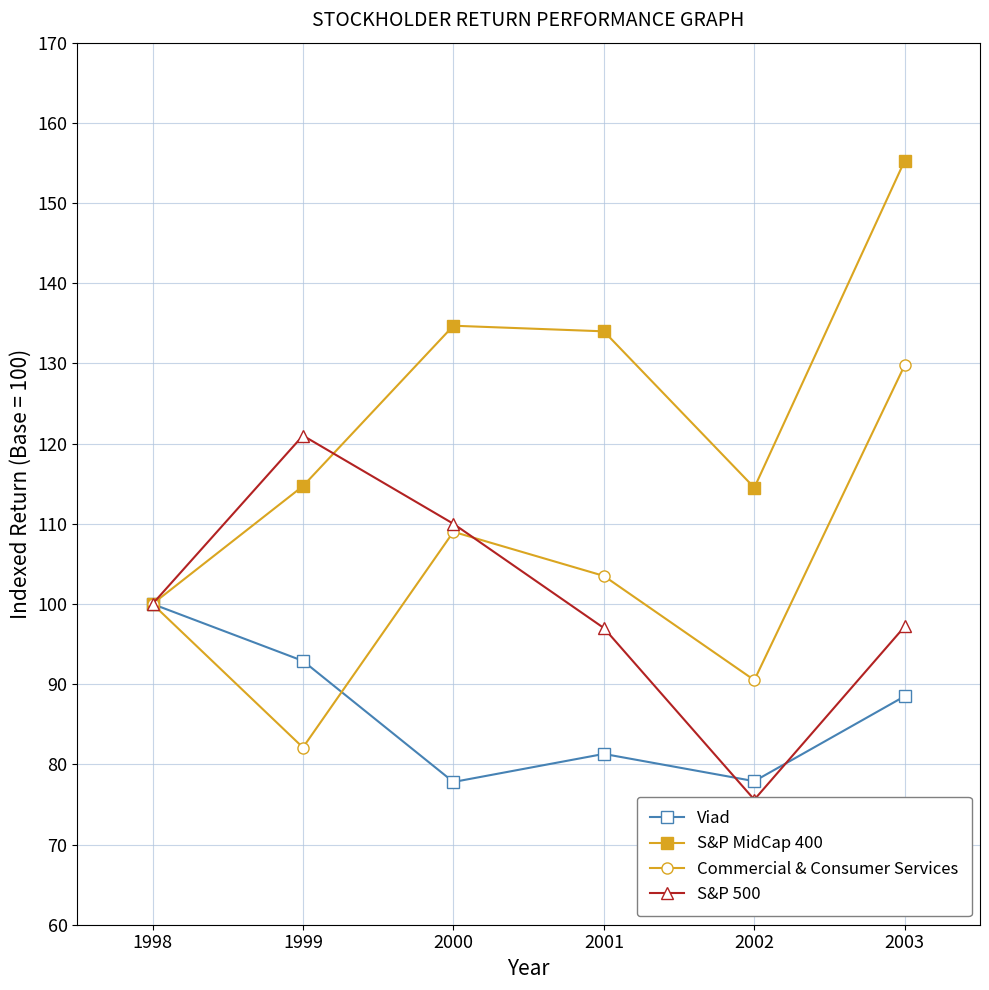

How many values in the Commercial & Consumer Services series exceed 103?

3